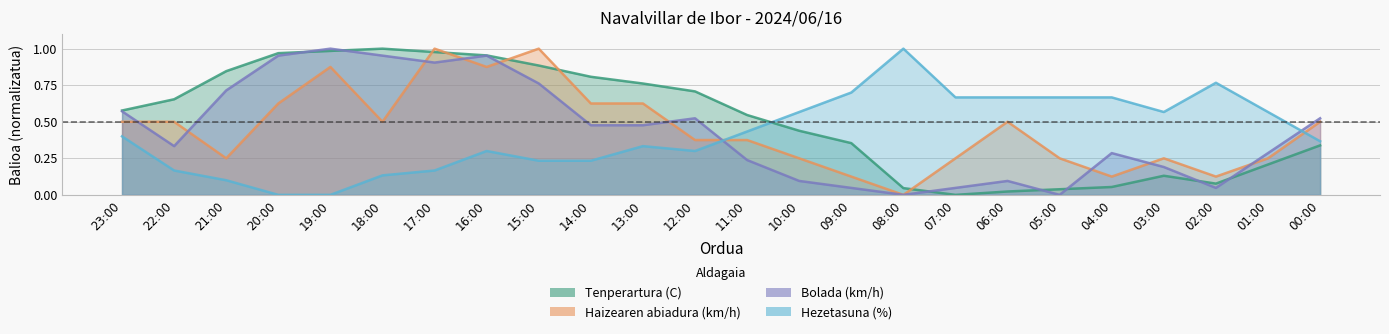

True or false: Hezetasuna (%) has a value of 0.9 at 10:00.

False